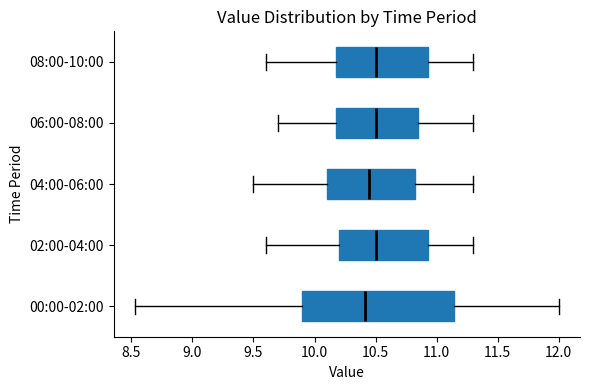

Reading bottom to top, transcribe this box plot: for each box, give where its median line is, the range the box spans, and where its two whiskers end, as read against the x-axis. The values are not printed on the chart, so give them approximately, as read against the axis.

00:00-02:00: median 10.40, box 9.90 to 11.15, whiskers 8.55 to 12.00
02:00-04:00: median 10.50, box 10.20 to 10.95, whiskers 9.60 to 11.30
04:00-06:00: median 10.45, box 10.10 to 10.85, whiskers 9.50 to 11.30
06:00-08:00: median 10.50, box 10.20 to 10.85, whiskers 9.70 to 11.30
08:00-10:00: median 10.50, box 10.20 to 10.95, whiskers 9.60 to 11.30